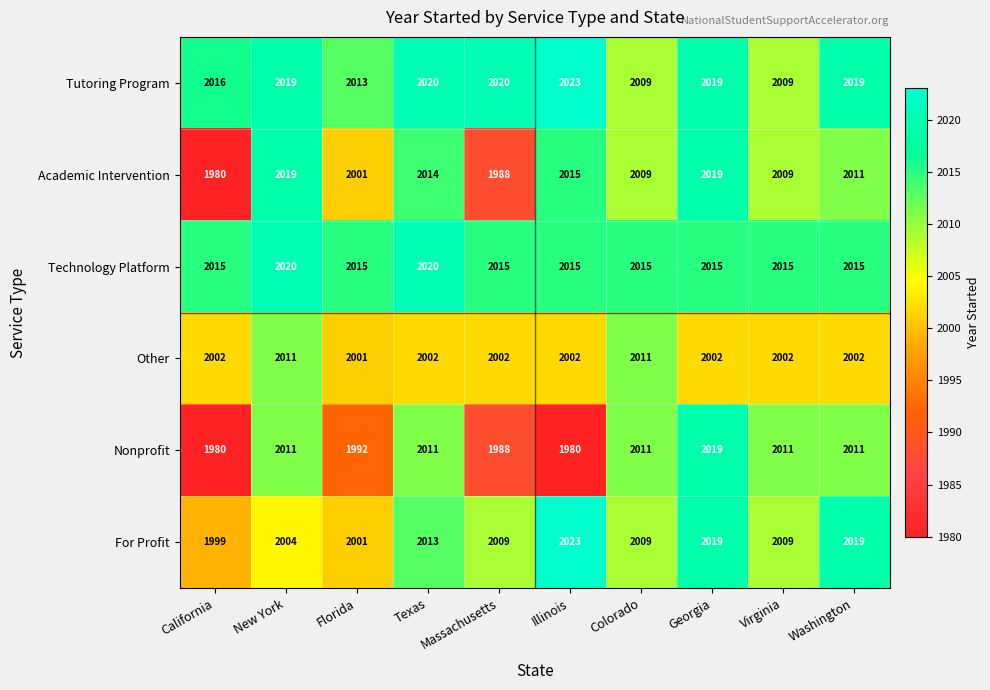

At which category is the sum across all series the highest?

Georgia